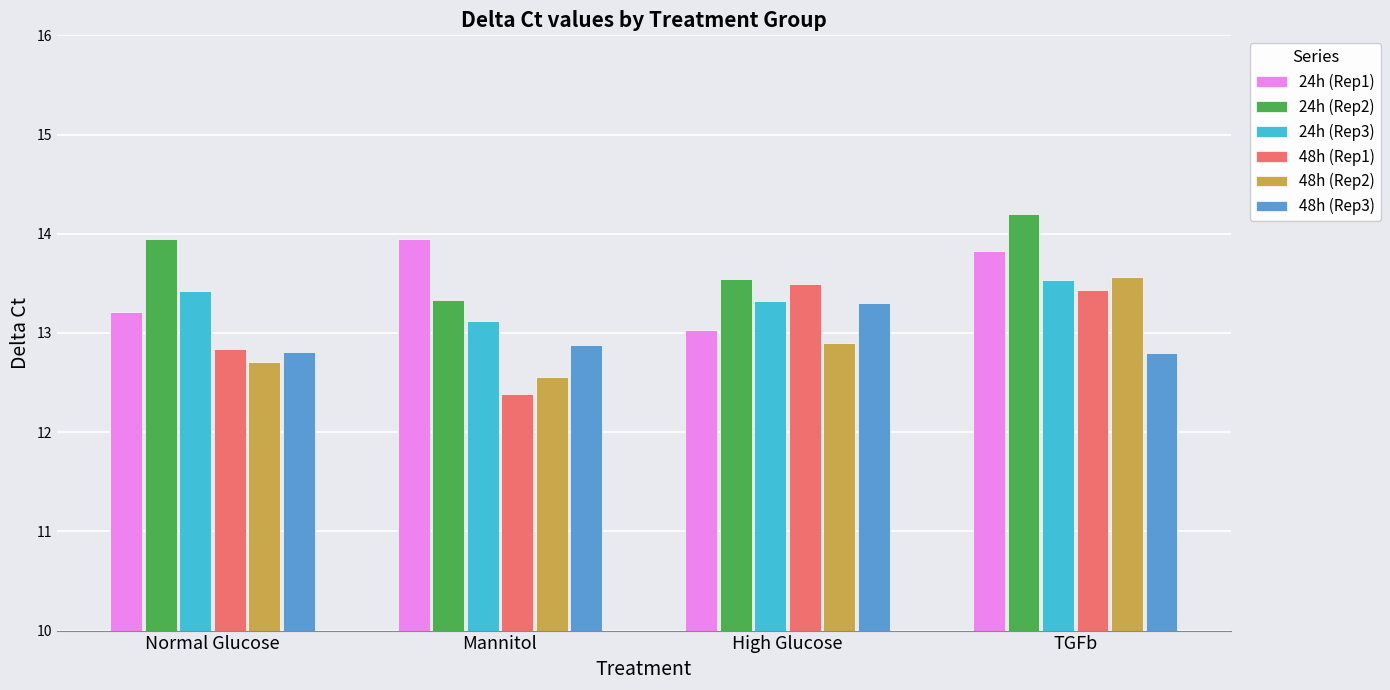

Which series has the widest spread of values?

48h (Rep1)